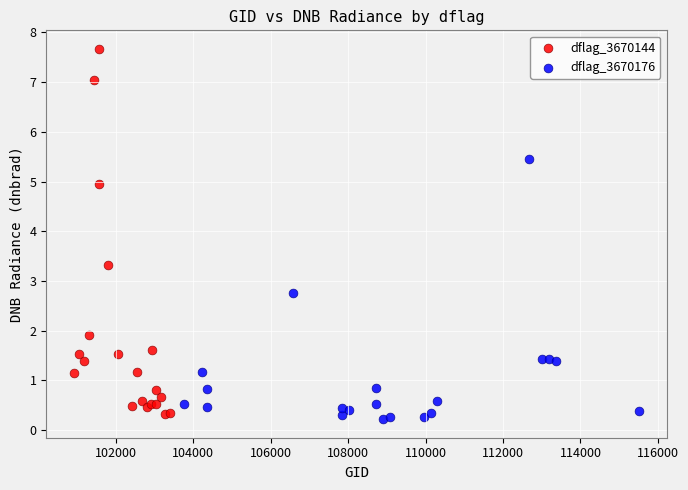

Which series has the largest Y range (max minus min)?

dflag_3670144